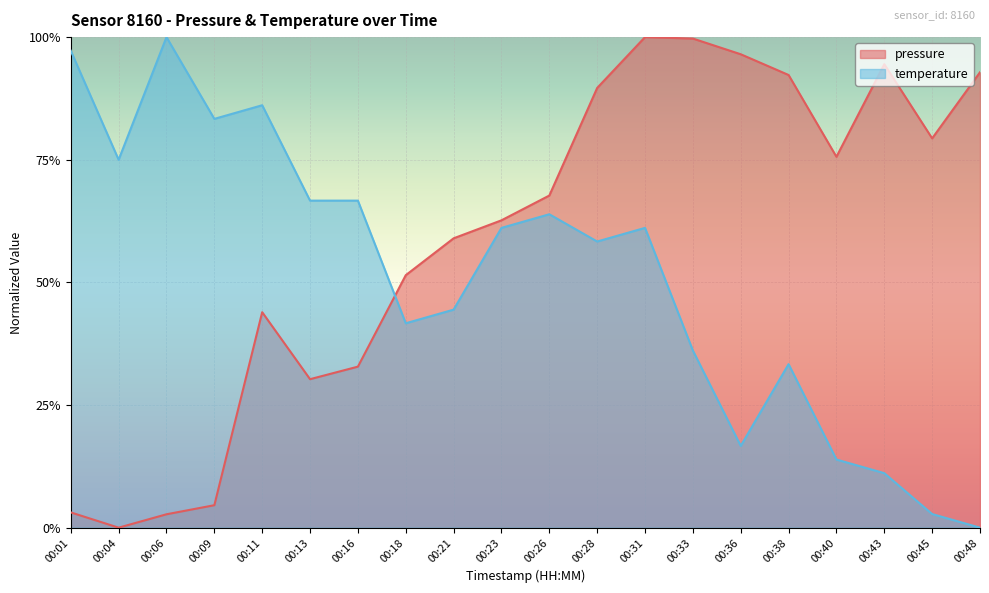

At how many categories does at least one series exceed 0?

20